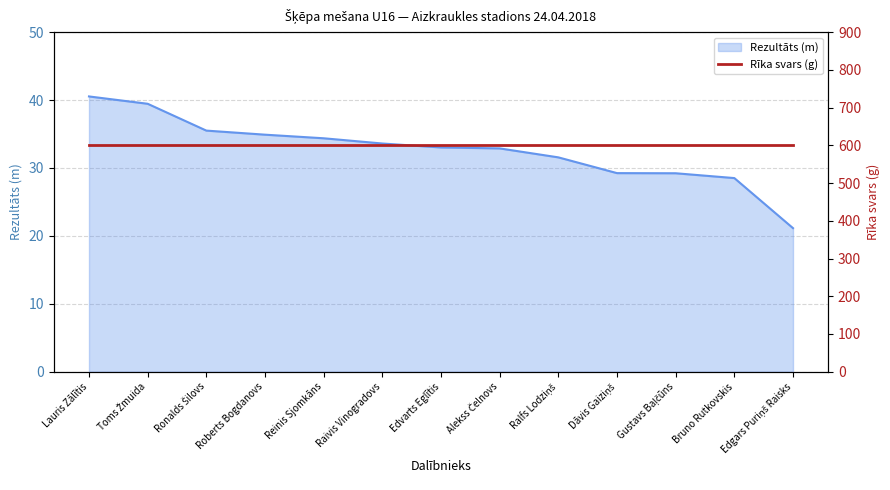

The chart shows a value of 15.9 at Gustavs Baļčūns. True or false?

False